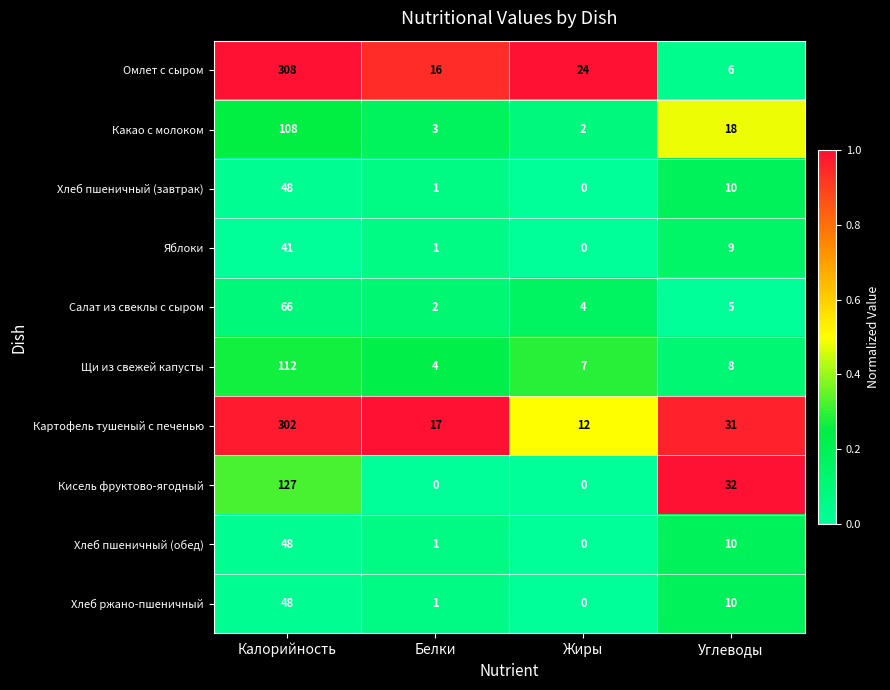

Count the number of data series in this chart.

10